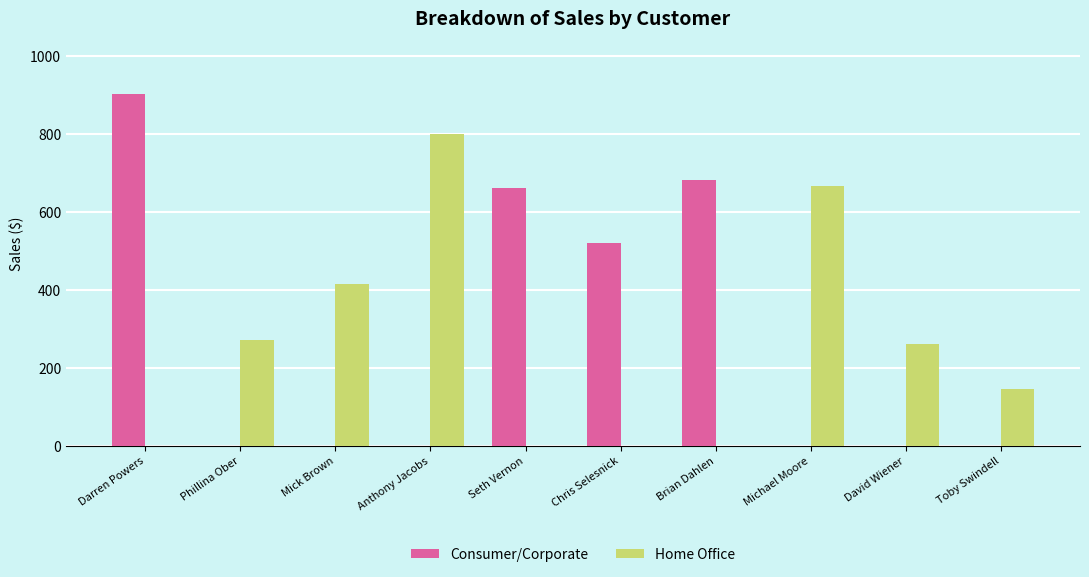

What is the average value of the Home Office series?

256